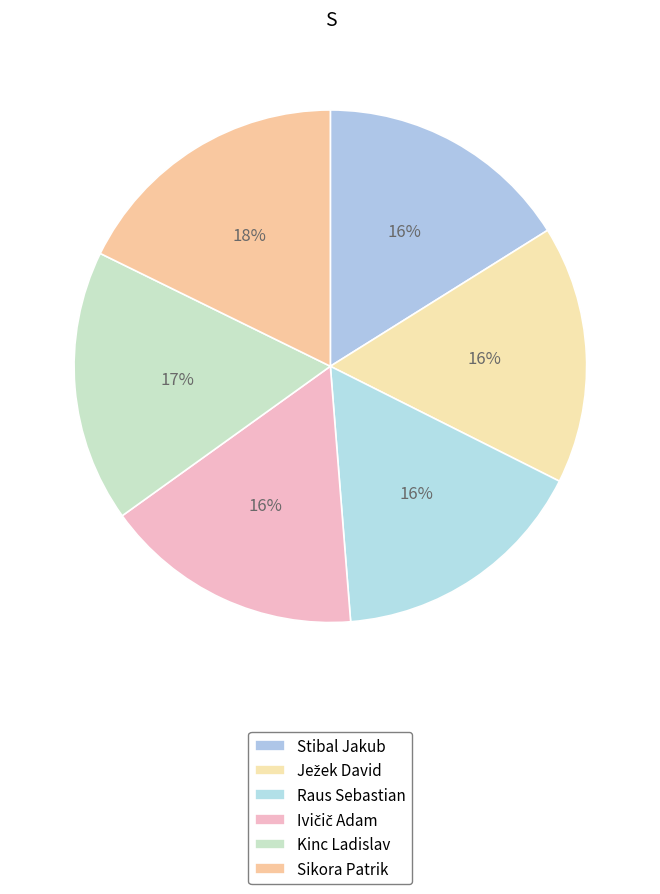

How much of the chart is everything except Ježek David?

83.7%